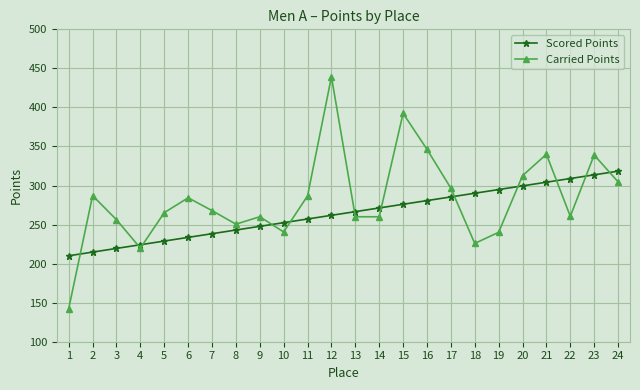

After their last crossing, which series has the higher values: Carried Points or Scored Points?

Scored Points